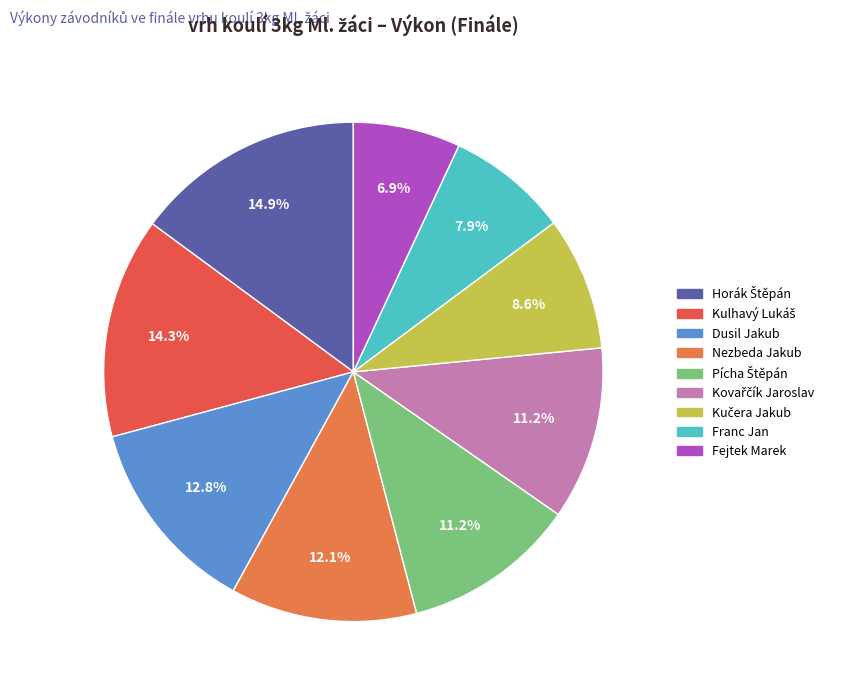

Is there any slice that represents more than half of the pie?

No